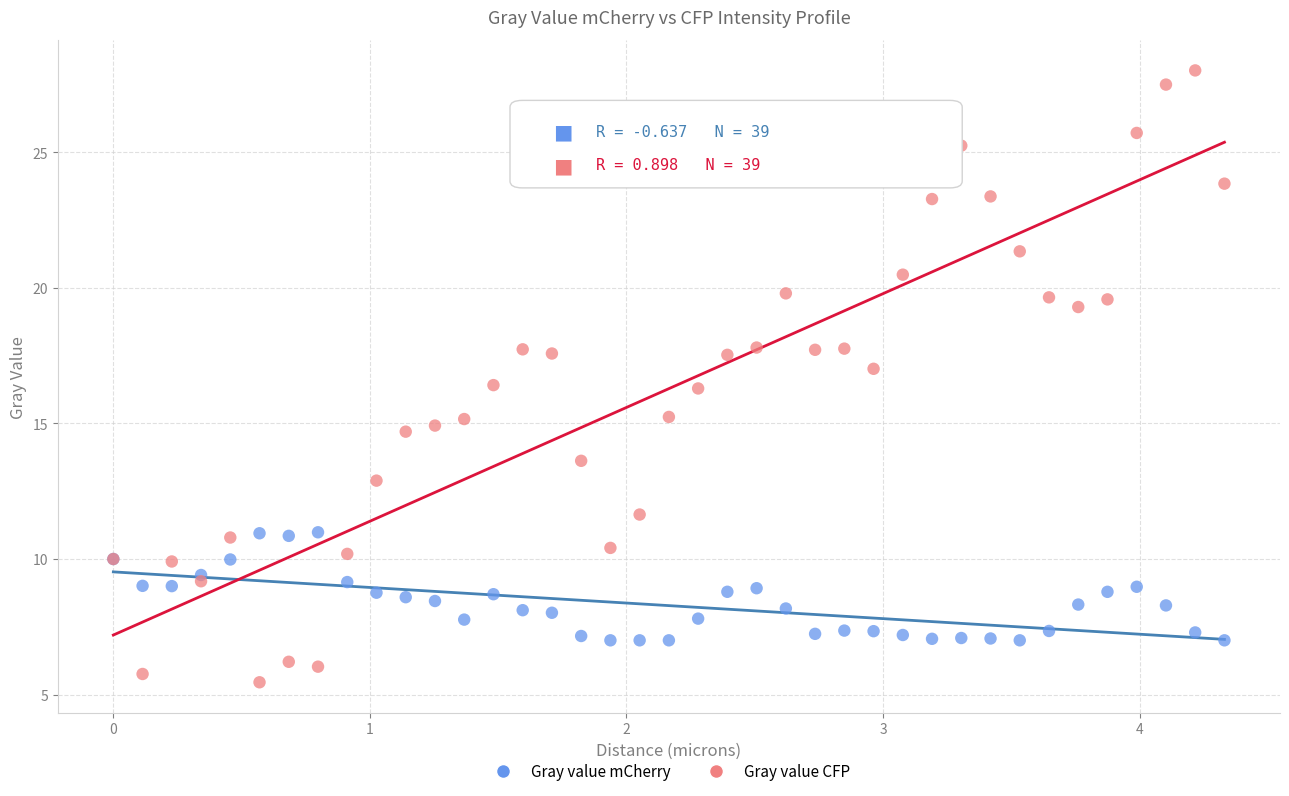

Which series has the widest spread of Y values?

Gray value CFP